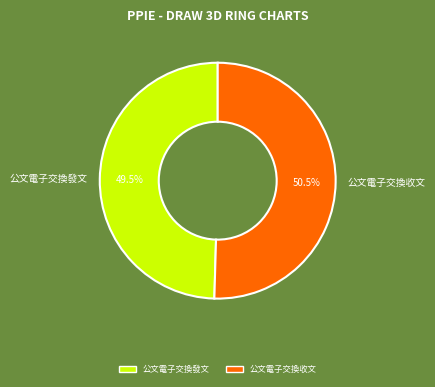

How many segments does this pie chart have?

2